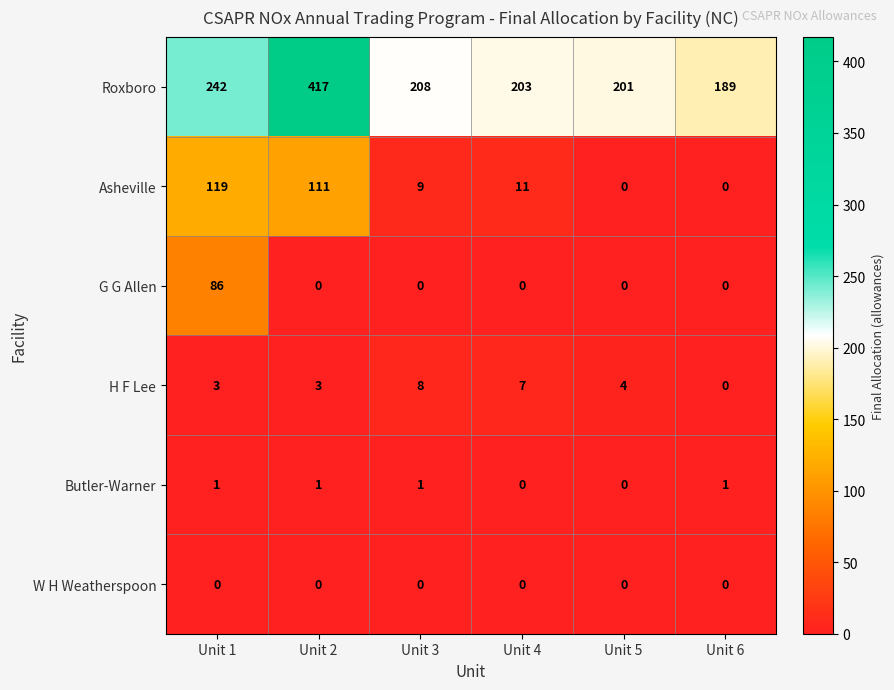

How many categories are shown in the chart?

6